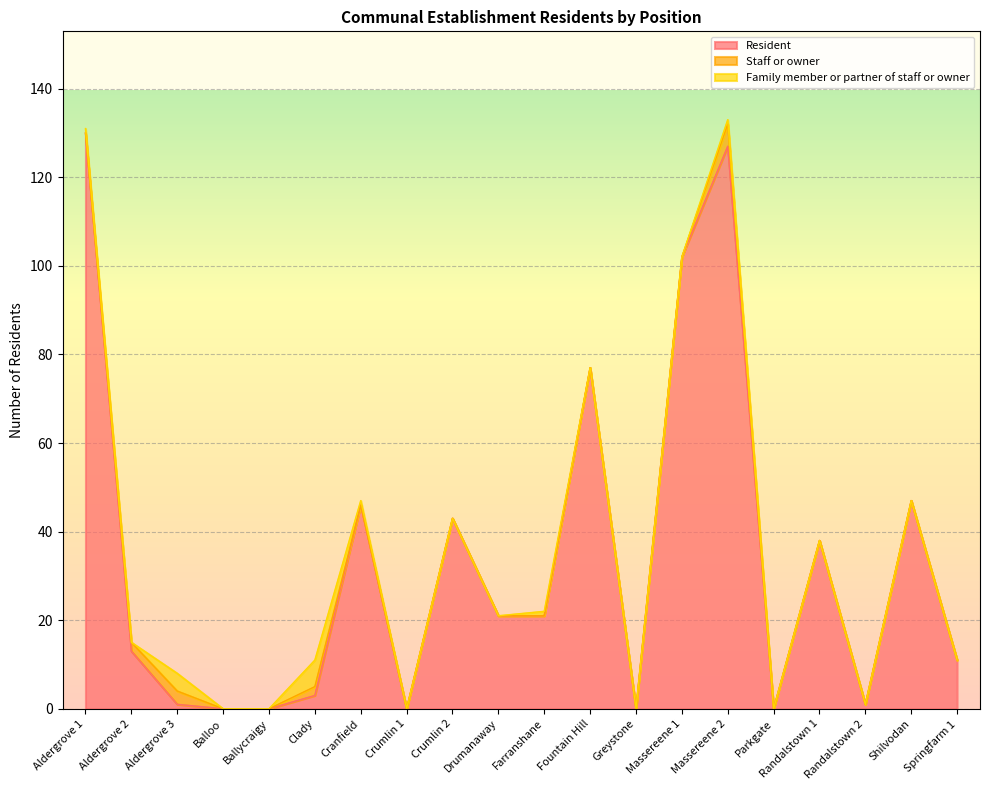

What is the sum of the Resident values at Randalstown 1 and Aldergrove 1?

168